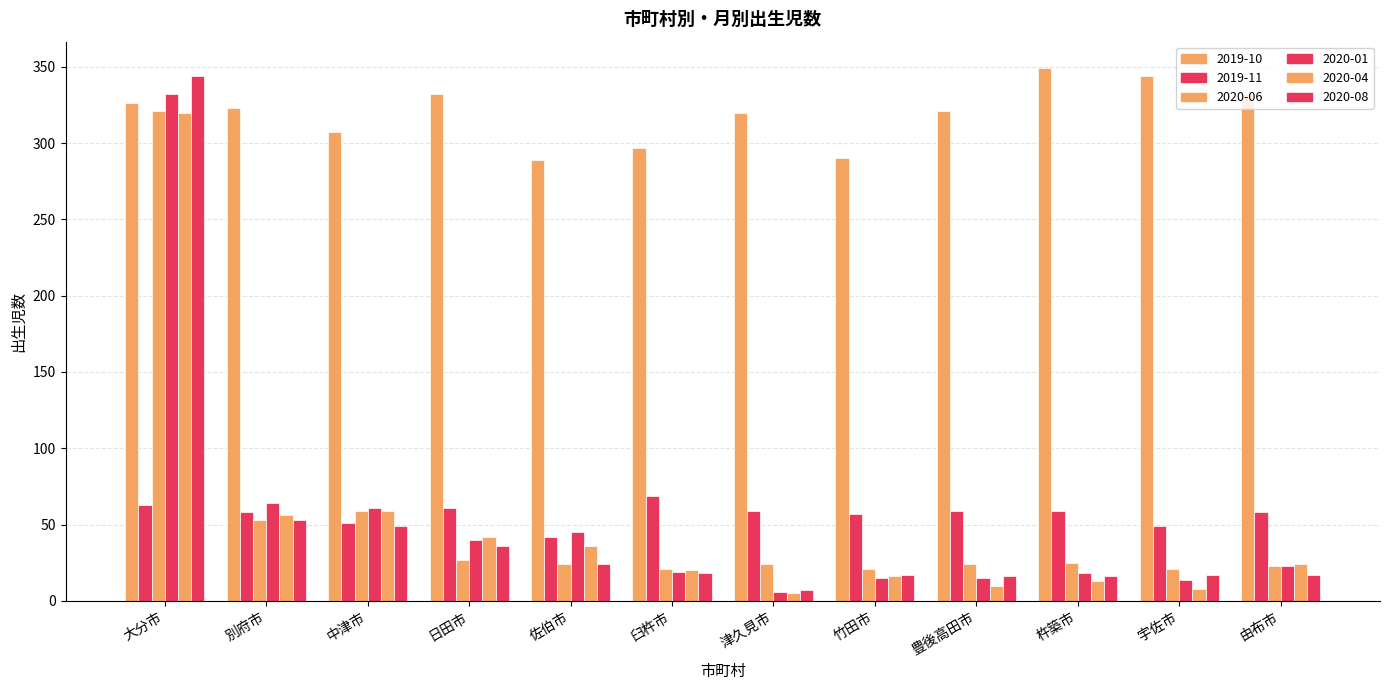

How many values in the 2020-04 series are below 24?

6